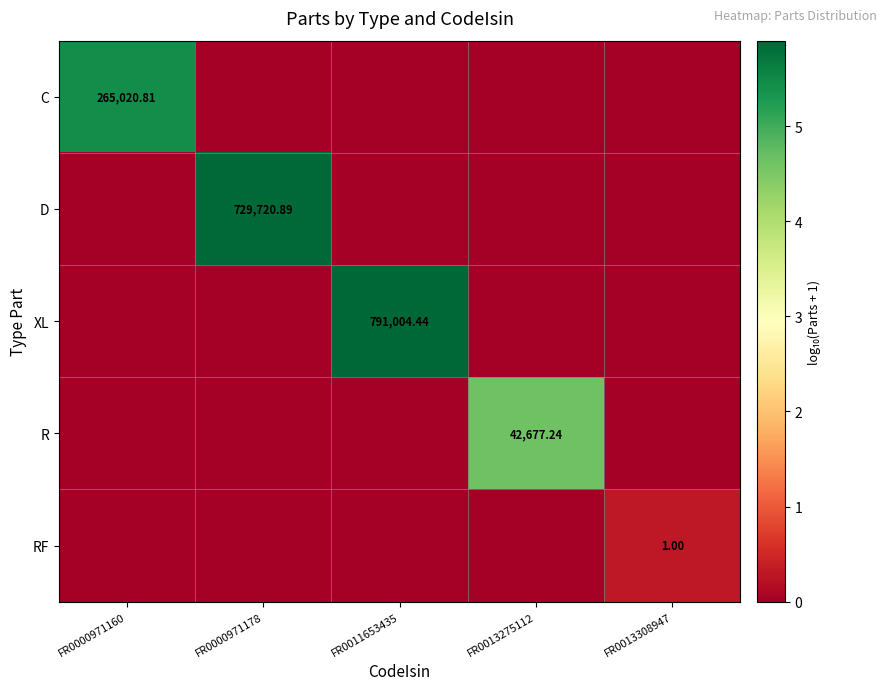

How many values in R are above zero?

1